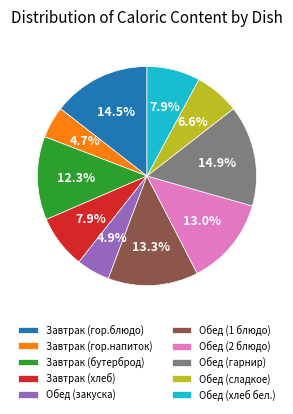

Does any single category account for the majority?

No